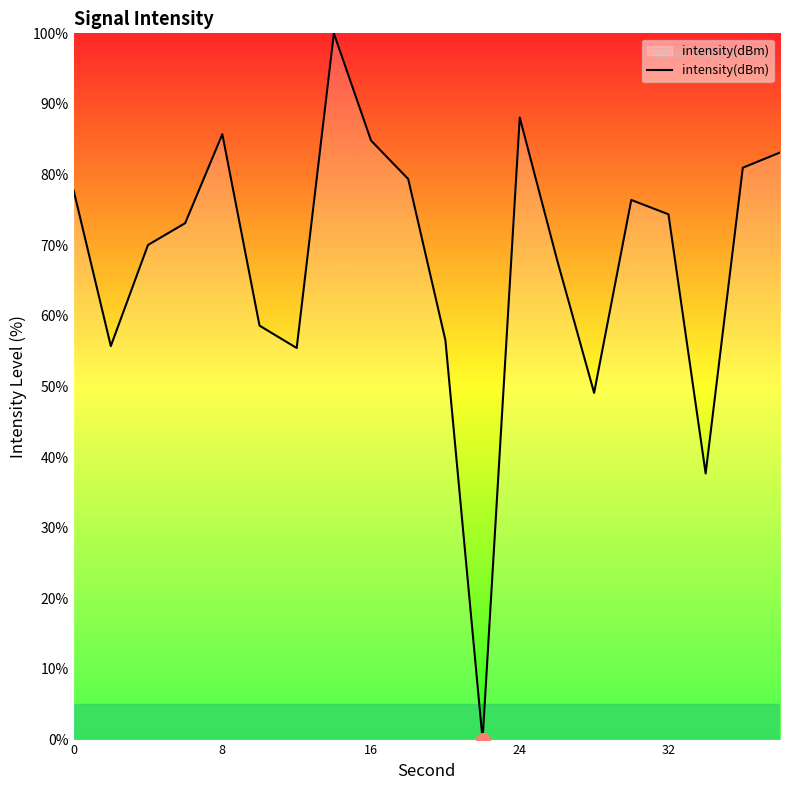

What is the greatest value displayed?

100.0